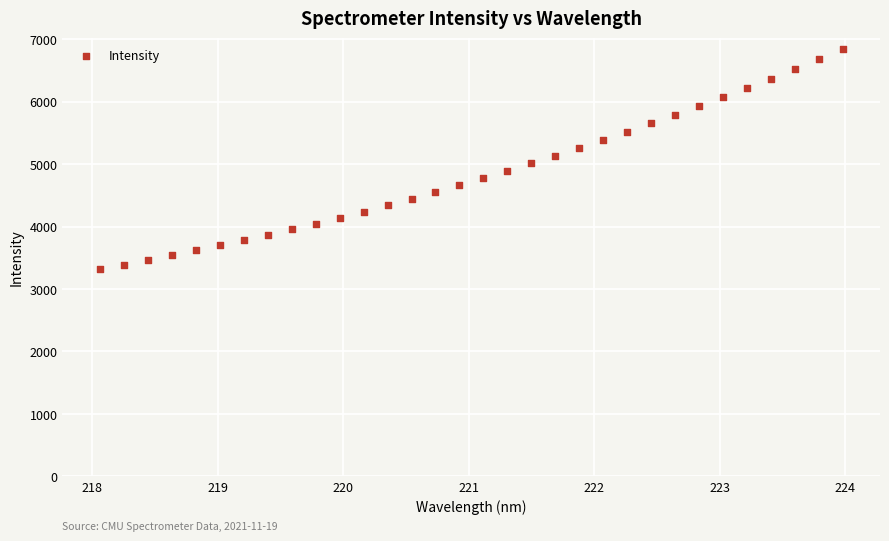

What is the range of Y values (max minus min)?

3518.8